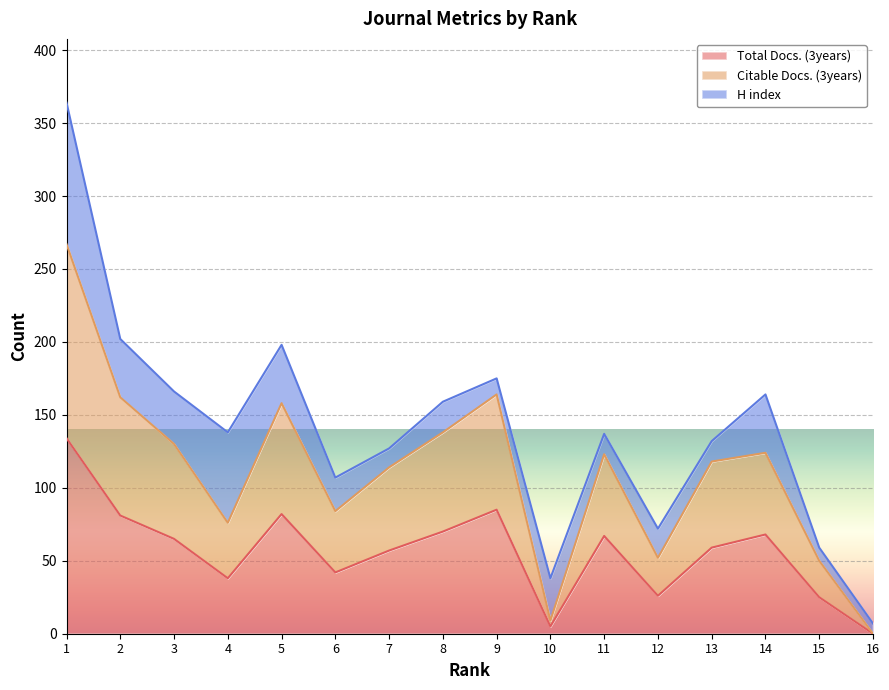

At which category does Total Docs. (3years) reach its first local valley?

4